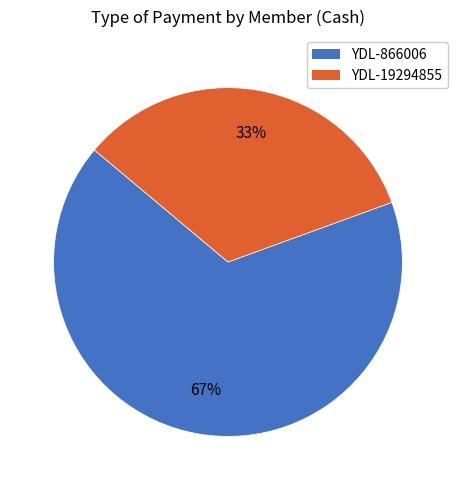

Is the sum of YDL-866006 and YDL-19294855 greater than half?

Yes